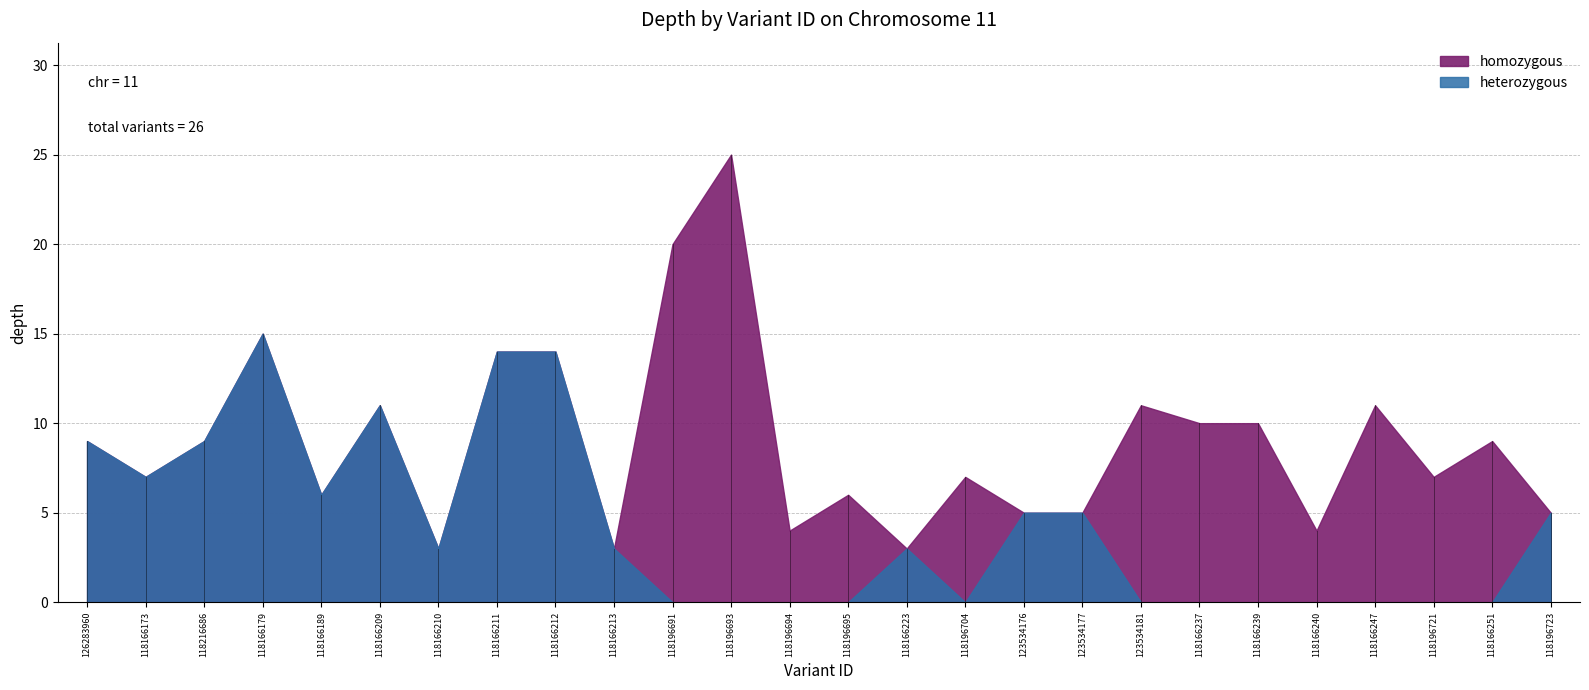

Reading left to right, list all the values displayed in this chart.

heterozygous: 9	7	9	15	6	11	3	14	14	3	0	0	0	0	3	0	5	5	0	0	0	0	0	0	0	5
homozygous: 0	0	0	0	0	0	0	0	0	0	20	25	4	6	0	7	0	0	11	10	10	4	11	7	9	0